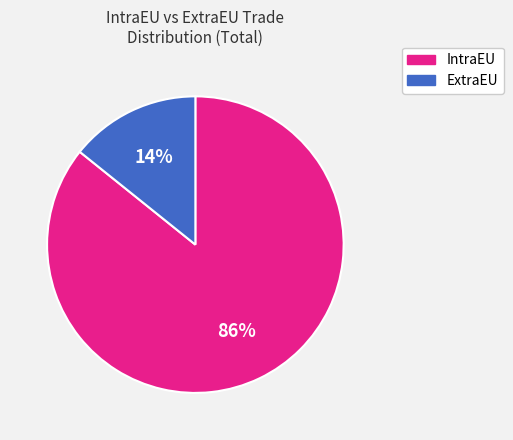

To the nearest percent, what percentage of the pie is ExtraEU?

14%